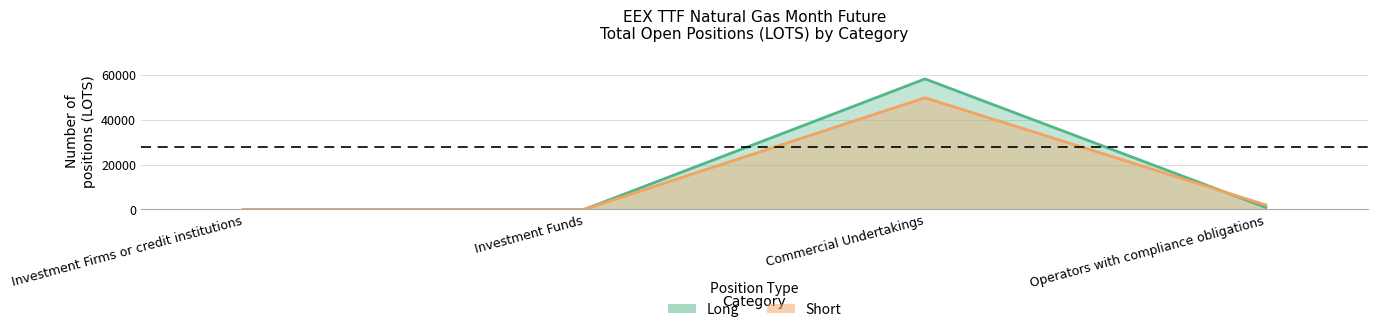

Is the value of Long at Investment Funds greater than the value of Short at Investment Firms or credit institutions?

No